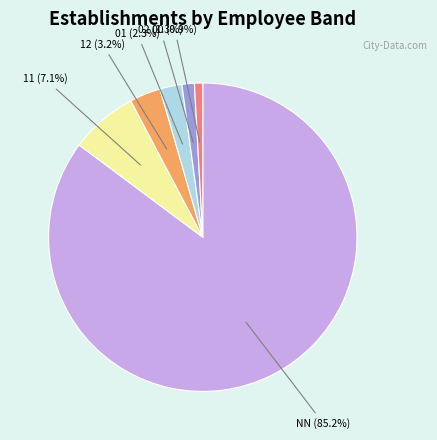

Does any single category account for the majority?

Yes